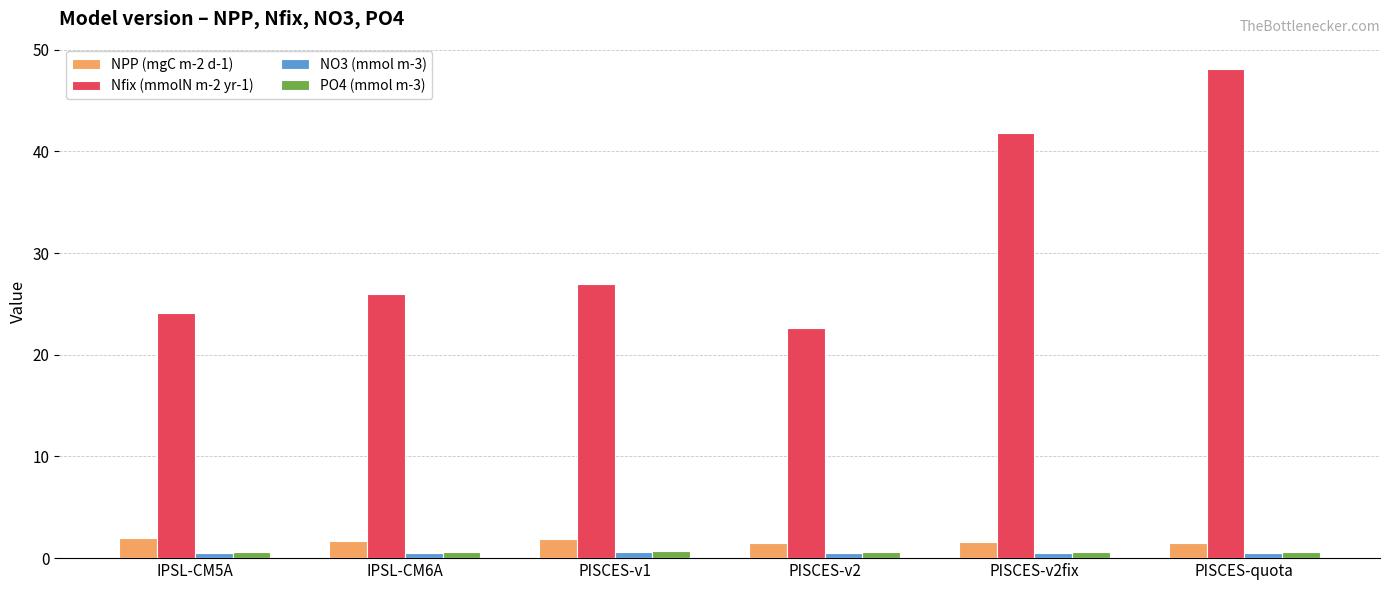

The Nfix (mmolN m-2 yr-1) series shows 28.2 at PISCES-v2fix. True or false?

False